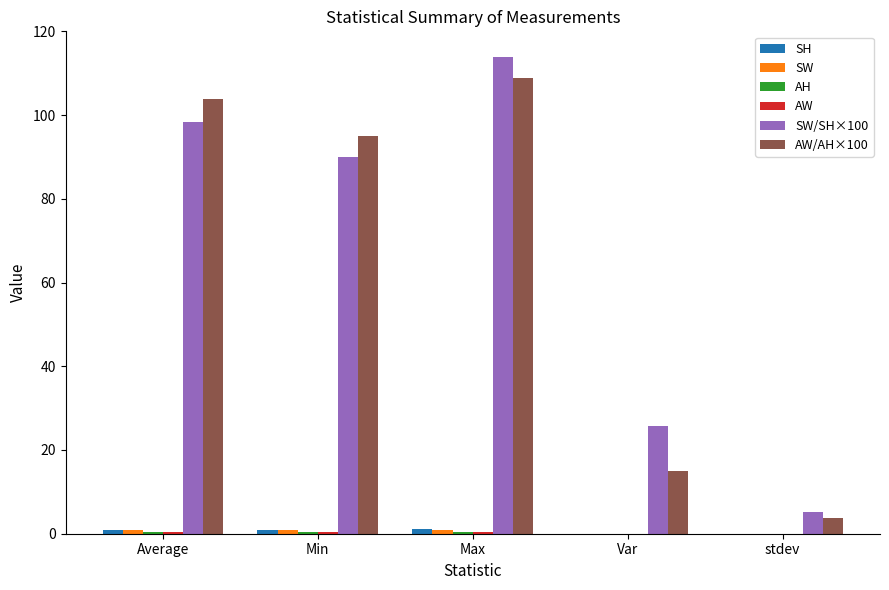

How many groups of bars are there?

5